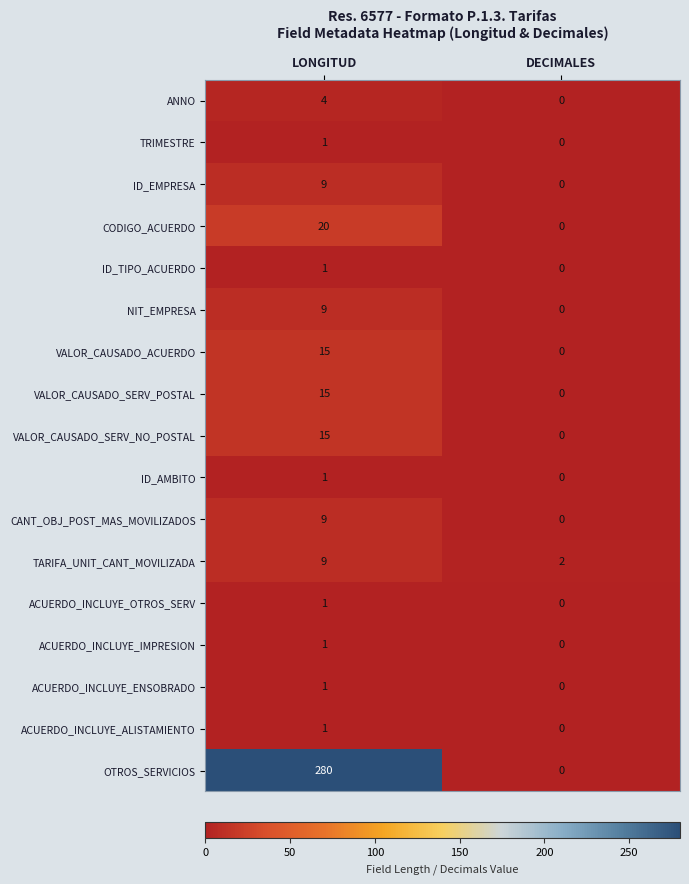

Which category has the lowest value across all series?

DECIMALES